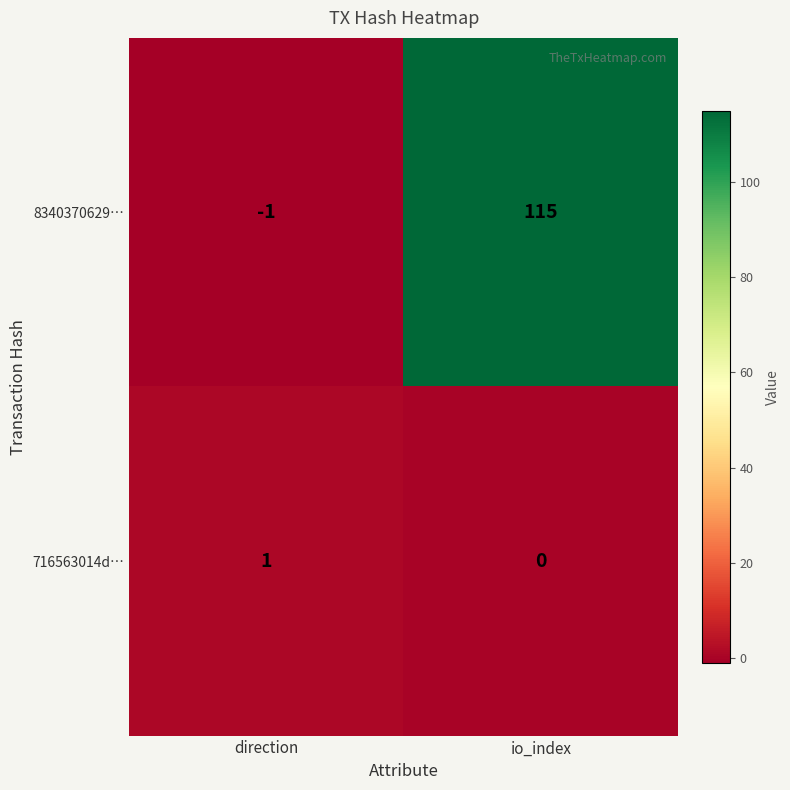

Rank the series at direction from highest to lowest value.

716563014d…, 8340370629…